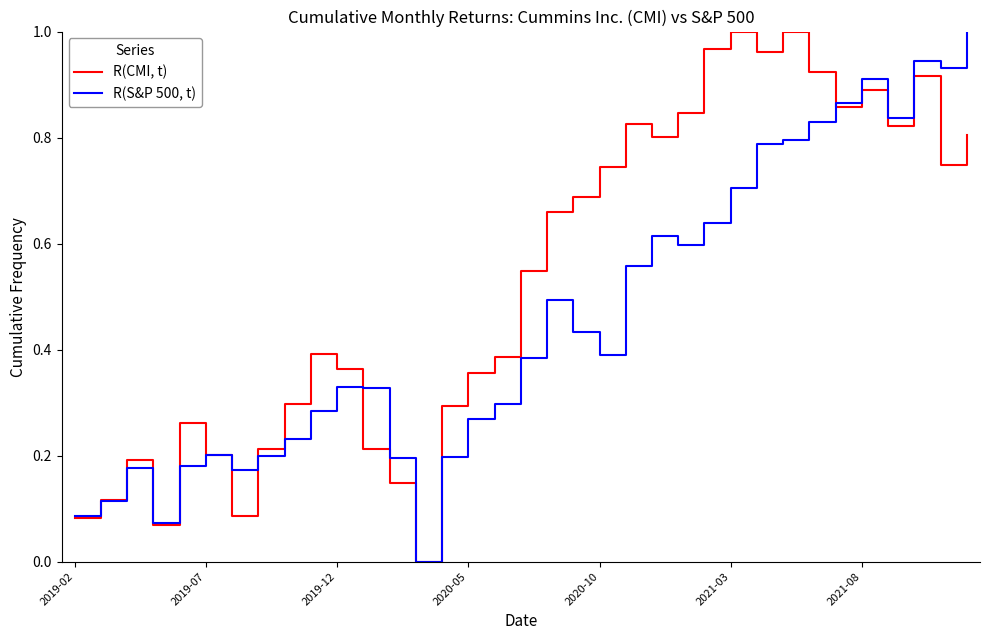

Rank the series by their average value, from lowest to highest.

R(S&P 500, t), R(CMI, t)